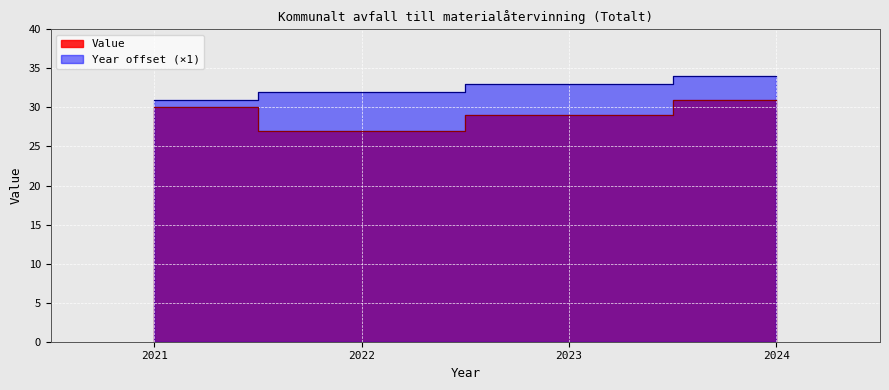

The chart shows a value of 30 at 2021. True or false?

True